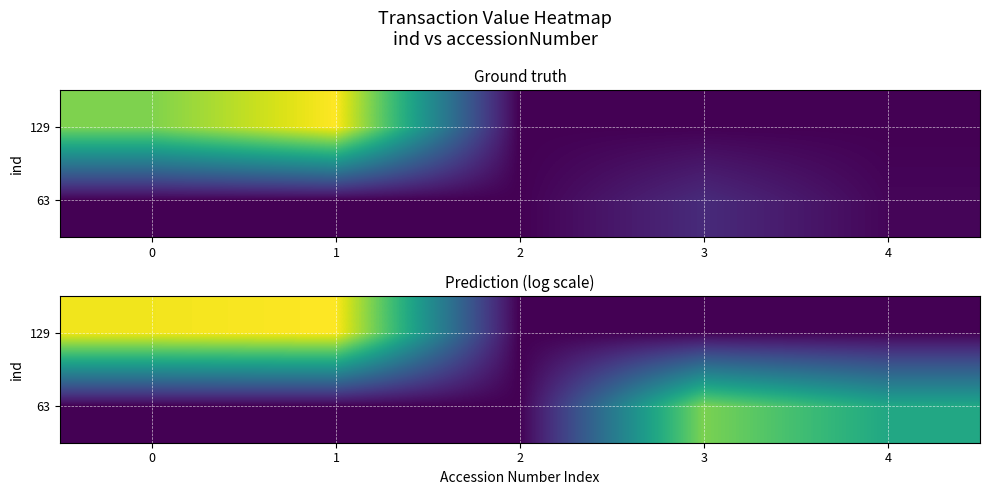

List the series in order of their peak value, lowest first.

63, 129